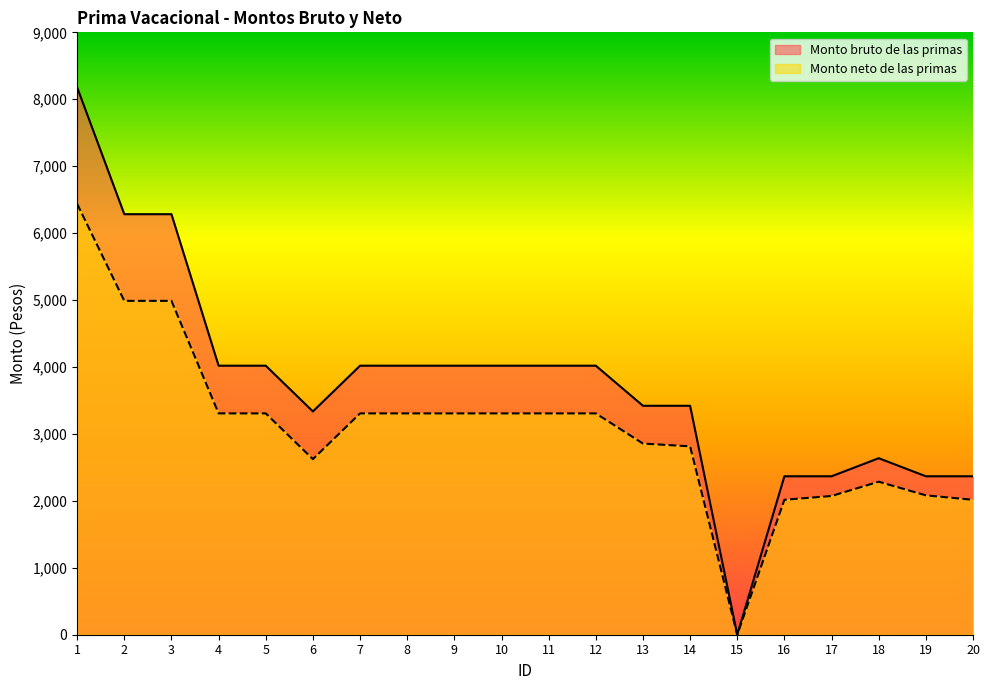

At which category is the sum across all series the highest?

1